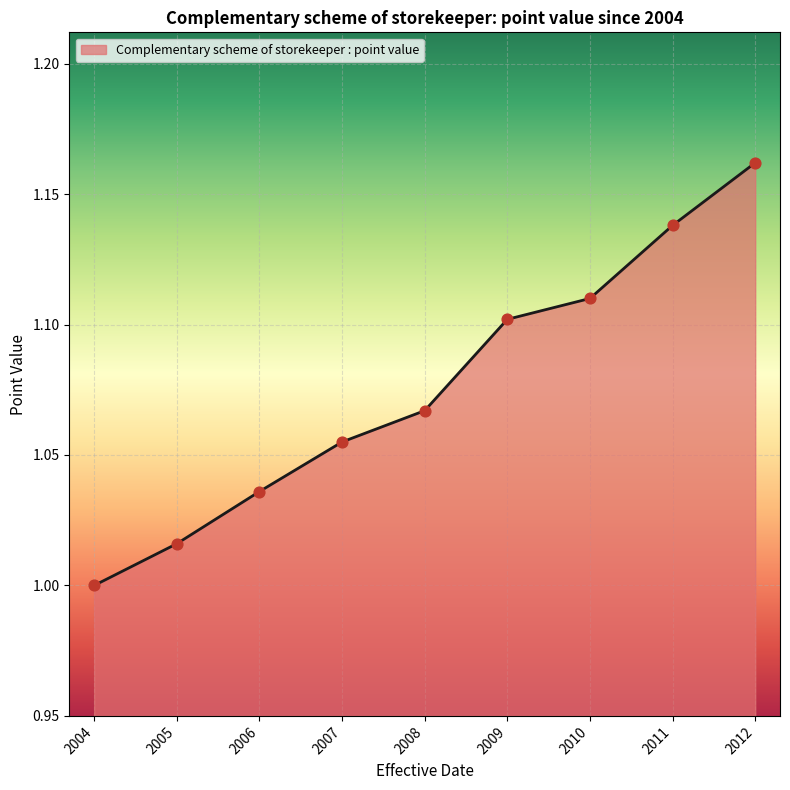

What is the change in value from 2005 to 2011?

+0.1